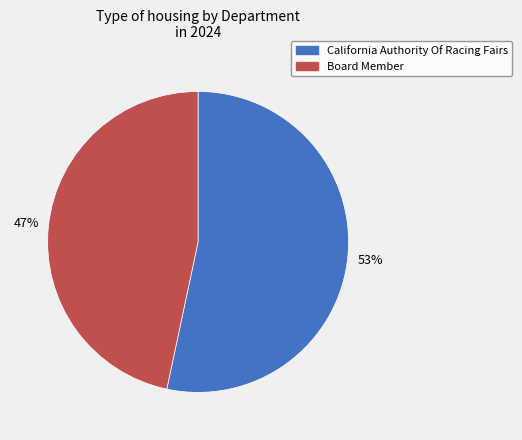

To the nearest percent, what percentage of the pie is California Authority Of Racing Fairs?

53%